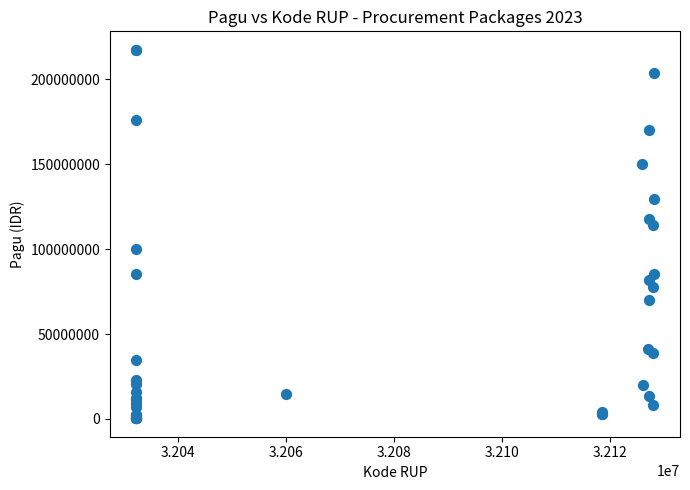

What Y value in the scatter plot is closest to 108830000?

114296000